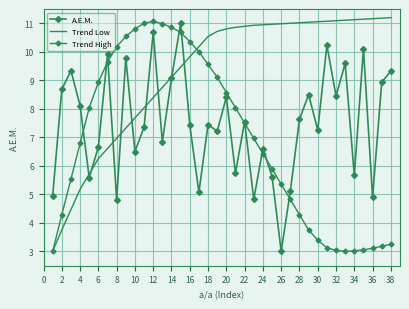

True or false: A.E.M. and Trend High intersect in this chart.

True